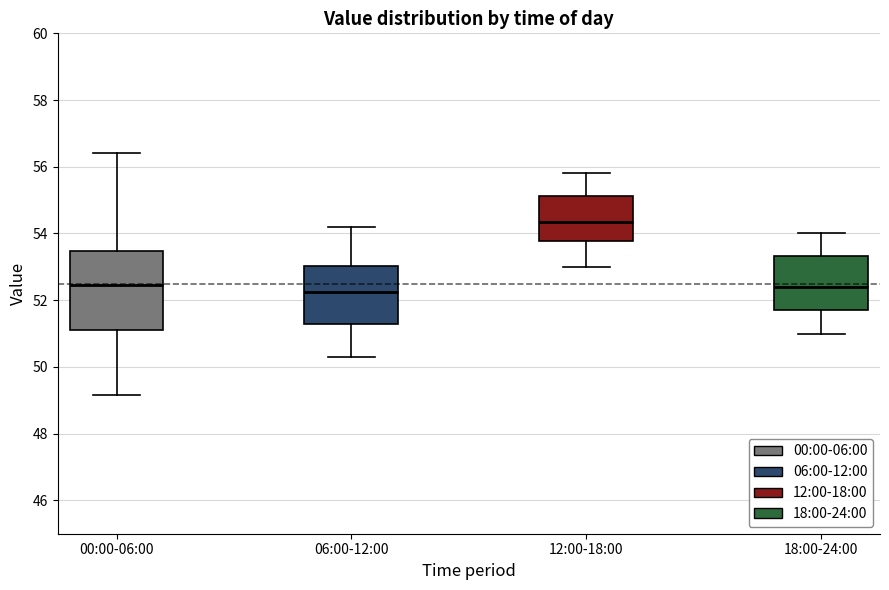

Reading left to right, transcribe this box plot: for each box, give where its median line is, the range the box spans, and where its two whiskers end, as read against the y-axis. The values are not printed on the chart, so give them approximately, as read against the axis.

00:00-06:00: median 52.4, box 51.2 to 53.4, whiskers 49.2 to 56.4
06:00-12:00: median 52.2, box 51.2 to 53.0, whiskers 50.4 to 54.2
12:00-18:00: median 54.4, box 53.8 to 55.2, whiskers 53.0 to 55.8
18:00-24:00: median 52.4, box 51.8 to 53.4, whiskers 51.0 to 54.0